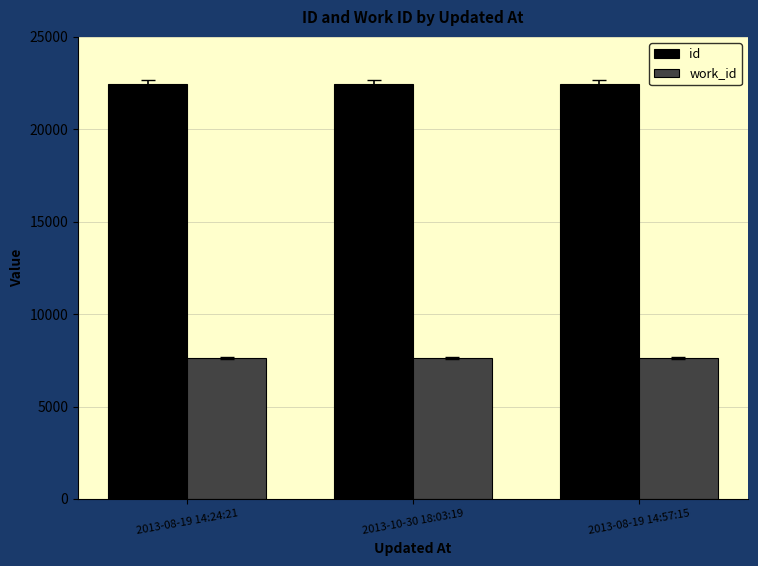

True or false: id has a value of 38278 at 2013-10-30 18:03:19.

False